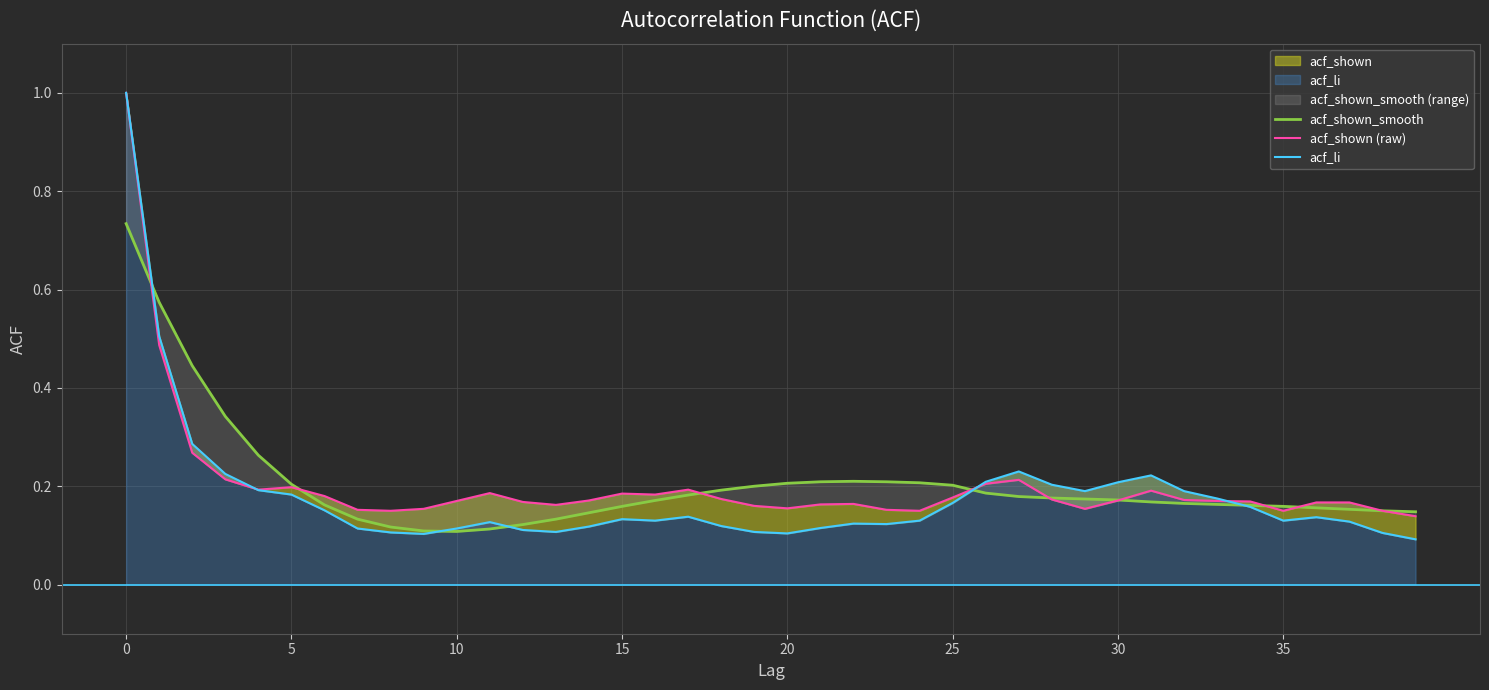

Which series has the widest spread of values?

acf_li